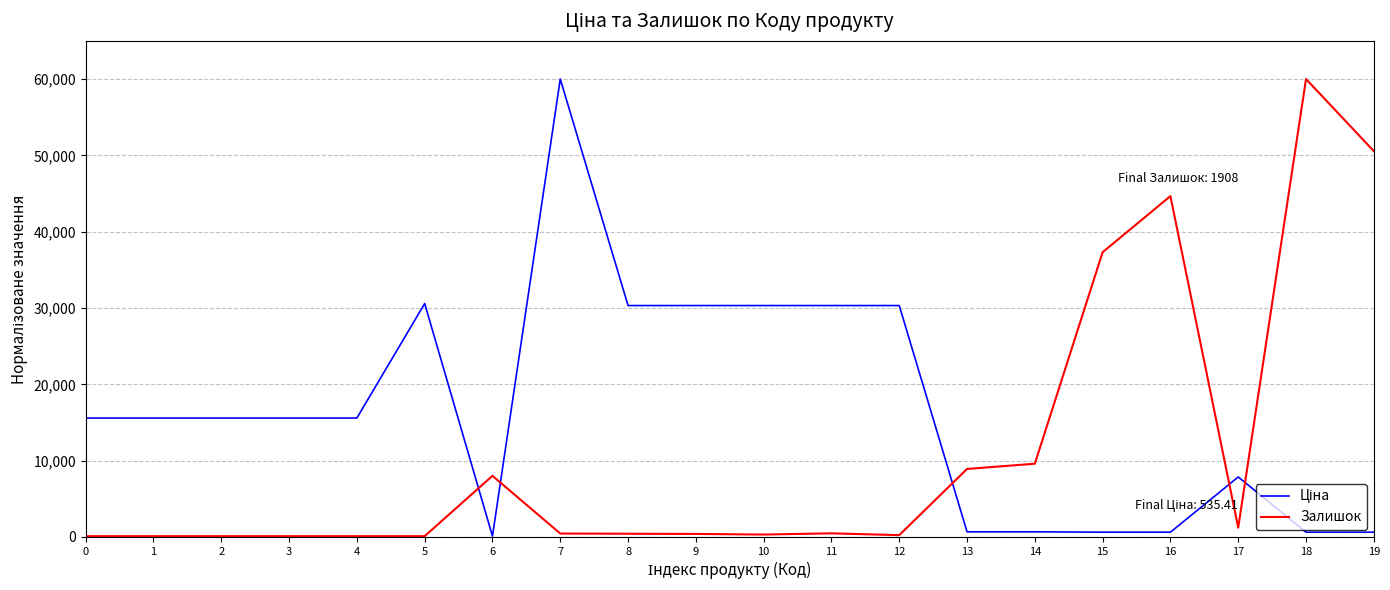

Is it true that Залишок equals 1210.7 at 17?

True